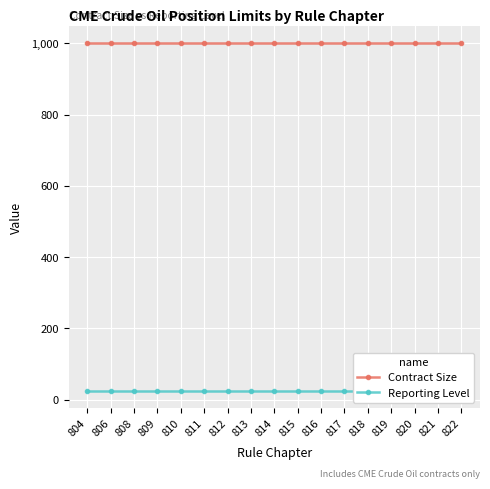

True or false: Contract Size and Reporting Level cross at least once.

False